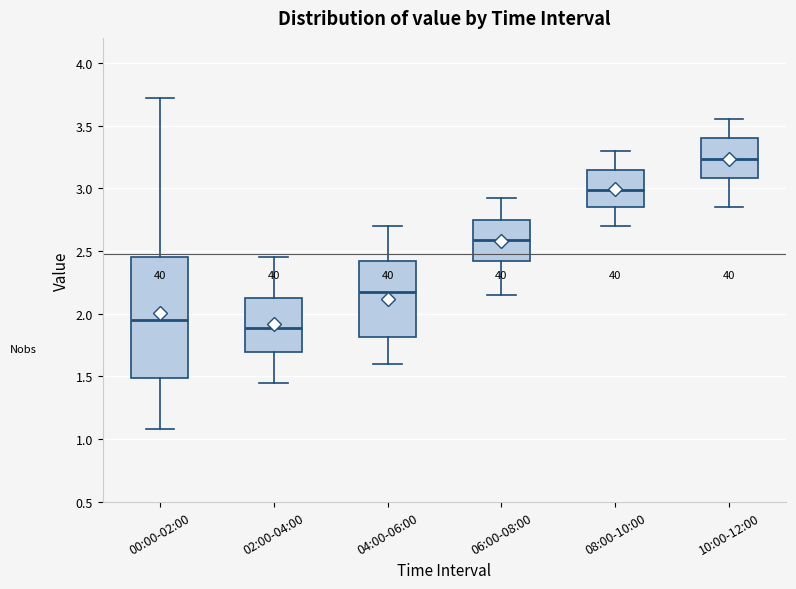

Where is the upper edge of the box for 06:00-08:00 on the y-axis? The values are not printed on the chart, so give them approximately, as read against the axis.

2.75